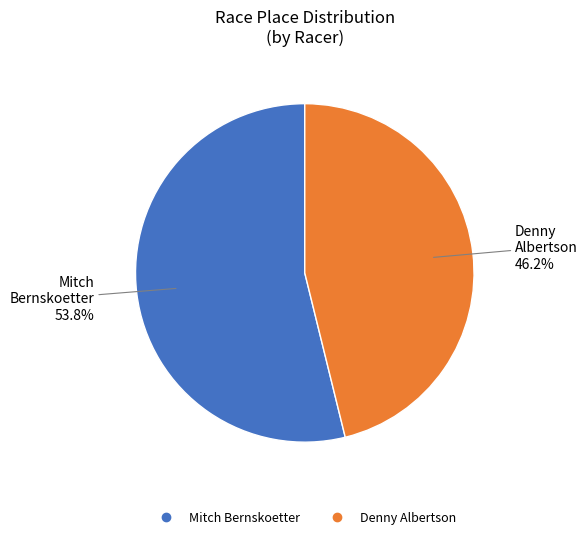

How many slices are in this pie chart?

2